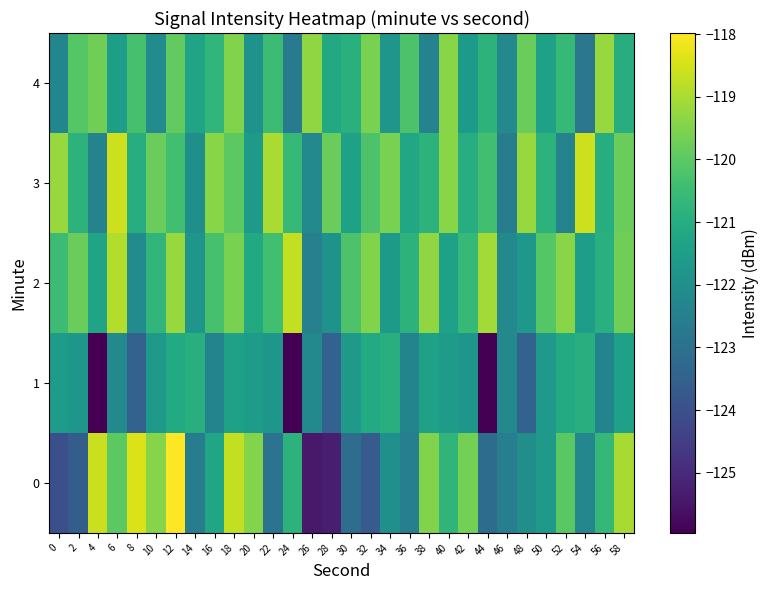

Reading left to right, what are all the values shown in this chart?

0: 0=-124.0	2=-123.6	4=-118.6	6=-120.0	8=-118.4	10=-119.4	12=-118.0	14=-122.6	16=-121.2	18=-118.7	20=-119.5	22=-122.9	24=-120.8	26=-125.4	28=-125.3	30=-123.1	32=-123.7	34=-121.9	36=-122.5	38=-119.5	40=-120.7	42=-119.6	44=-123.1	46=-122.5	48=-122.0	50=-121.6	52=-120.0	54=-122.3	56=-120.6	58=-119.0
1: 0=-121.5	2=-121.8	4=-126.0	6=-122.2	8=-123.5	10=-121.7	12=-121.1	14=-120.9	16=-122.4	18=-121.4	20=-121.5	22=-121.8	24=-126.0	26=-122.2	28=-123.5	30=-121.7	32=-121.1	34=-120.9	36=-122.4	38=-121.4	40=-121.5	42=-121.8	44=-126.0	46=-122.2	48=-123.5	50=-121.7	52=-121.1	54=-120.9	56=-122.4	58=-121.4
2: 0=-120.5	2=-119.8	4=-121.3	6=-118.9	8=-122.1	10=-120.7	12=-119.2	14=-121.8	16=-120.3	18=-119.6	20=-121.1	22=-120.4	24=-118.7	26=-122.5	28=-121.9	30=-120.2	32=-119.5	34=-121.6	36=-120.8	38=-119.3	40=-121.4	42=-120.6	44=-119.1	46=-122.2	48=-121.7	50=-120.1	52=-119.4	54=-121.5	56=-120.9	58=-119.7
3: 0=-119.2	2=-120.8	4=-122.4	6=-118.6	8=-121.0	10=-119.8	12=-120.4	14=-122.0	16=-119.4	18=-120.0	20=-121.6	22=-119.0	24=-120.6	26=-122.2	28=-119.8	30=-121.4	32=-120.2	34=-119.6	36=-121.2	38=-120.8	40=-119.4	42=-121.0	44=-120.4	46=-122.6	48=-119.2	50=-120.8	52=-122.4	54=-118.6	56=-121.0	58=-119.8
4: 0=-122.3	2=-120.1	4=-119.7	6=-121.5	8=-120.3	10=-122.1	12=-119.9	14=-121.3	16=-120.7	18=-119.5	20=-121.9	22=-120.5	24=-122.7	26=-119.3	28=-121.1	30=-120.9	32=-119.6	34=-121.8	36=-120.2	38=-122.4	40=-119.4	42=-121.6	44=-120.8	46=-122.2	48=-119.8	50=-121.4	52=-120.6	54=-122.8	56=-119.2	58=-121.0